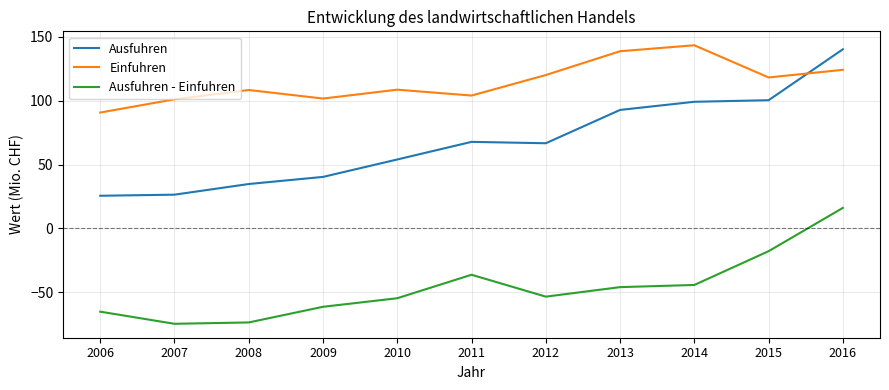

What is the average value of the Ausfuhren series?

68.0